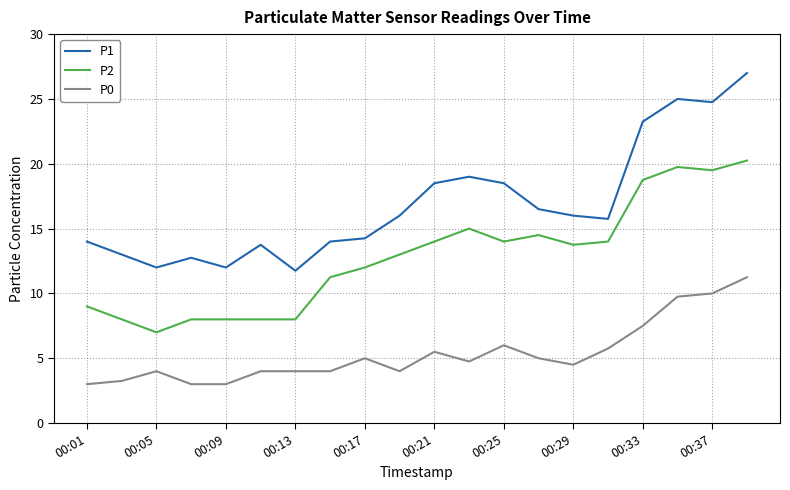

What is the greatest value displayed?

27.0